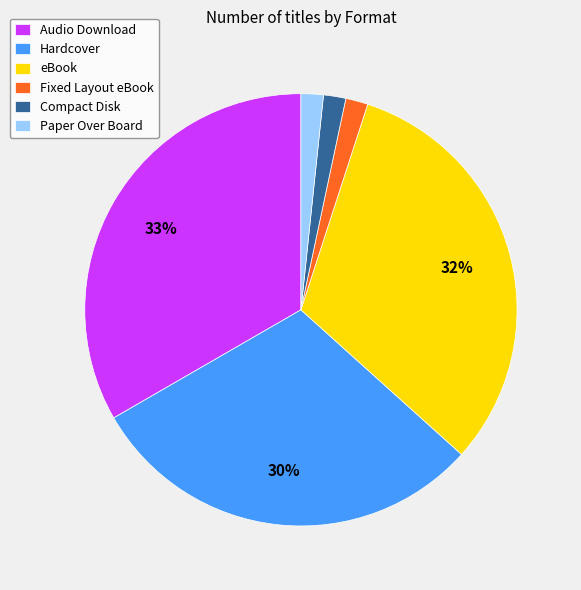

Do Paper Over Board and Compact Disk together represent more than half of the pie?

No